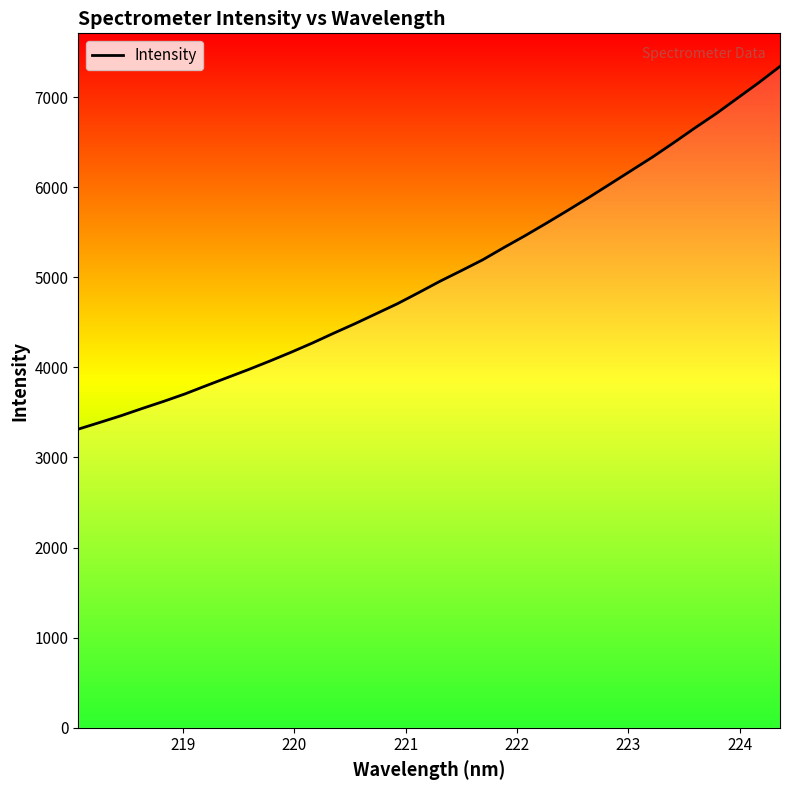

What is the minimum value shown in the chart?

3314.2